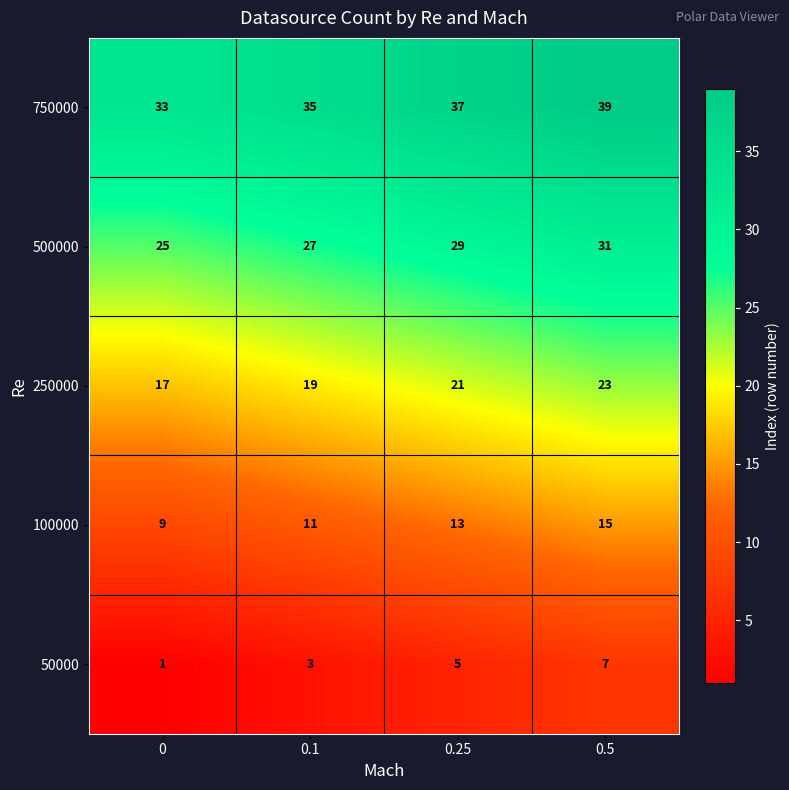

Rank the series by their average value, from highest to lowest.

750000, 500000, 250000, 100000, 50000